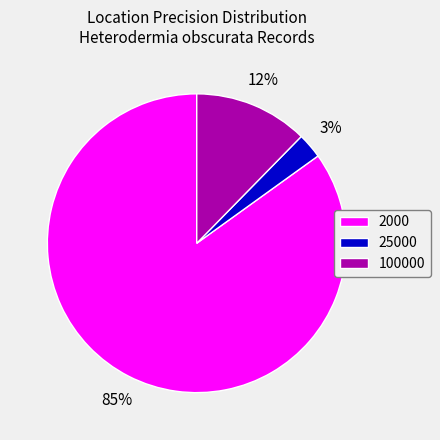

Which category has the biggest portion of the pie?

2000